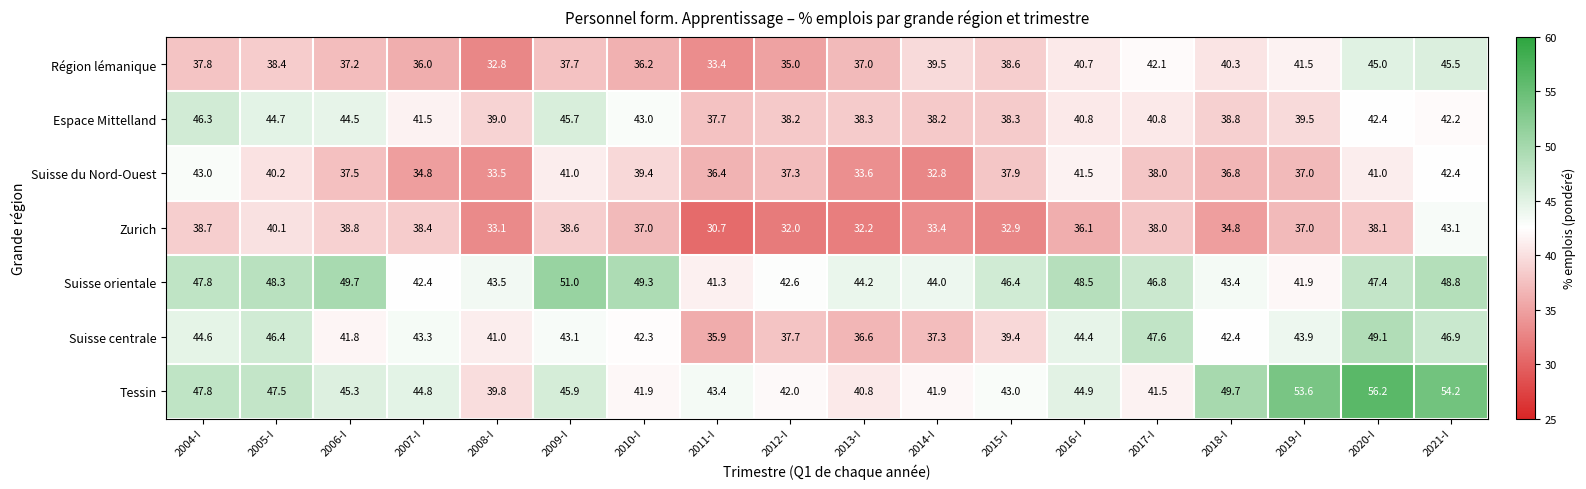

How many categories are shown in the chart?

18